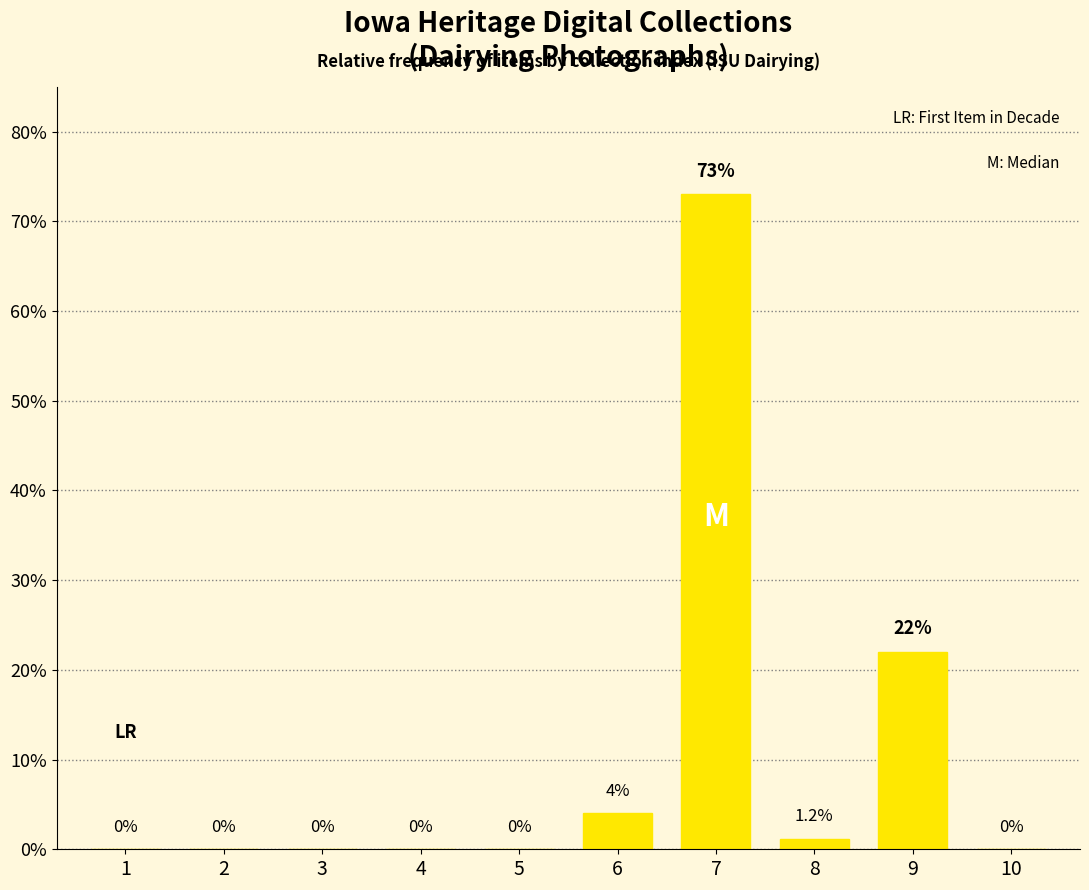

How many categories are shown in the chart?

10